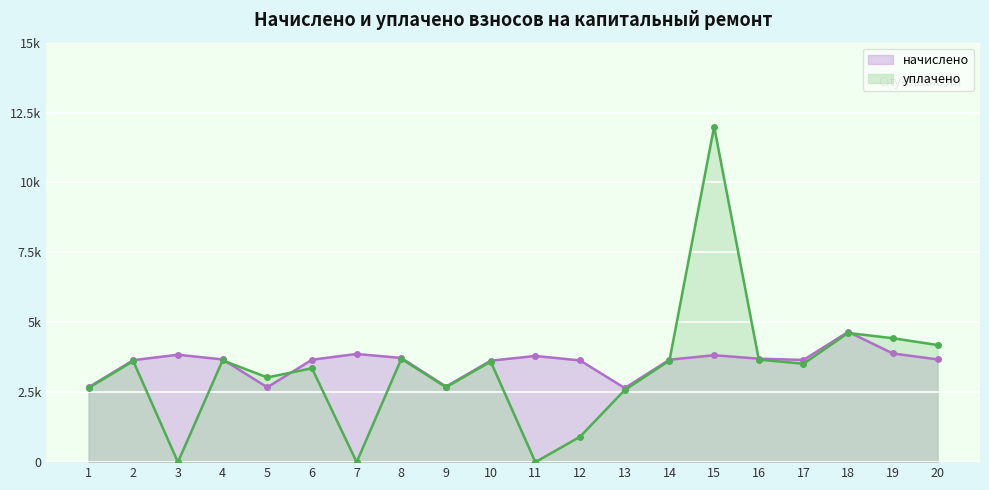

True or false: начислено has more than 1 interior local peaks.

True